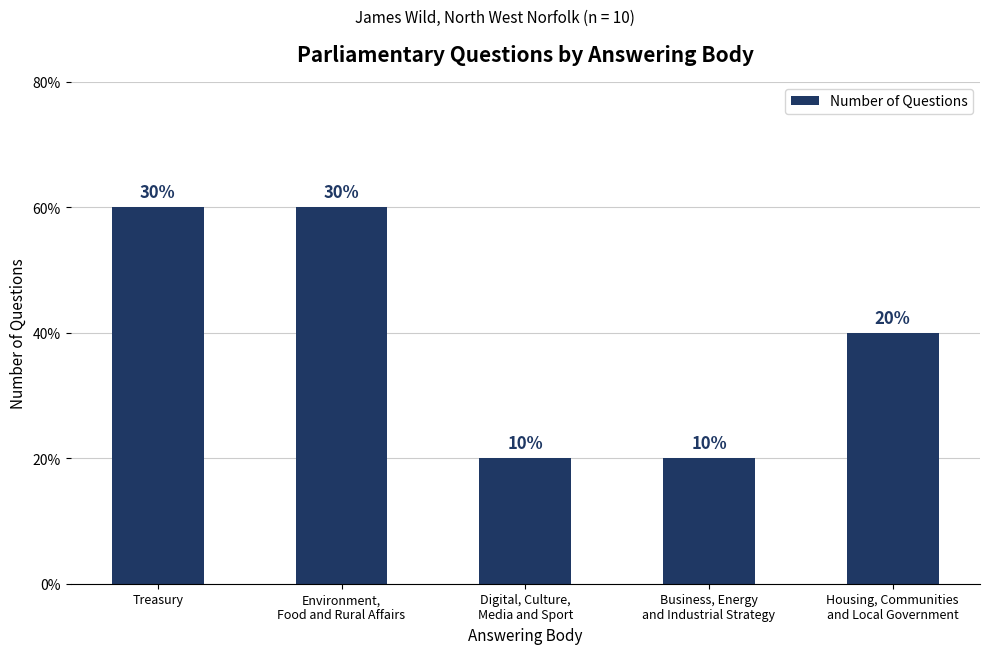

What position from the right is Business, Energy
and Industrial Strategy?

2